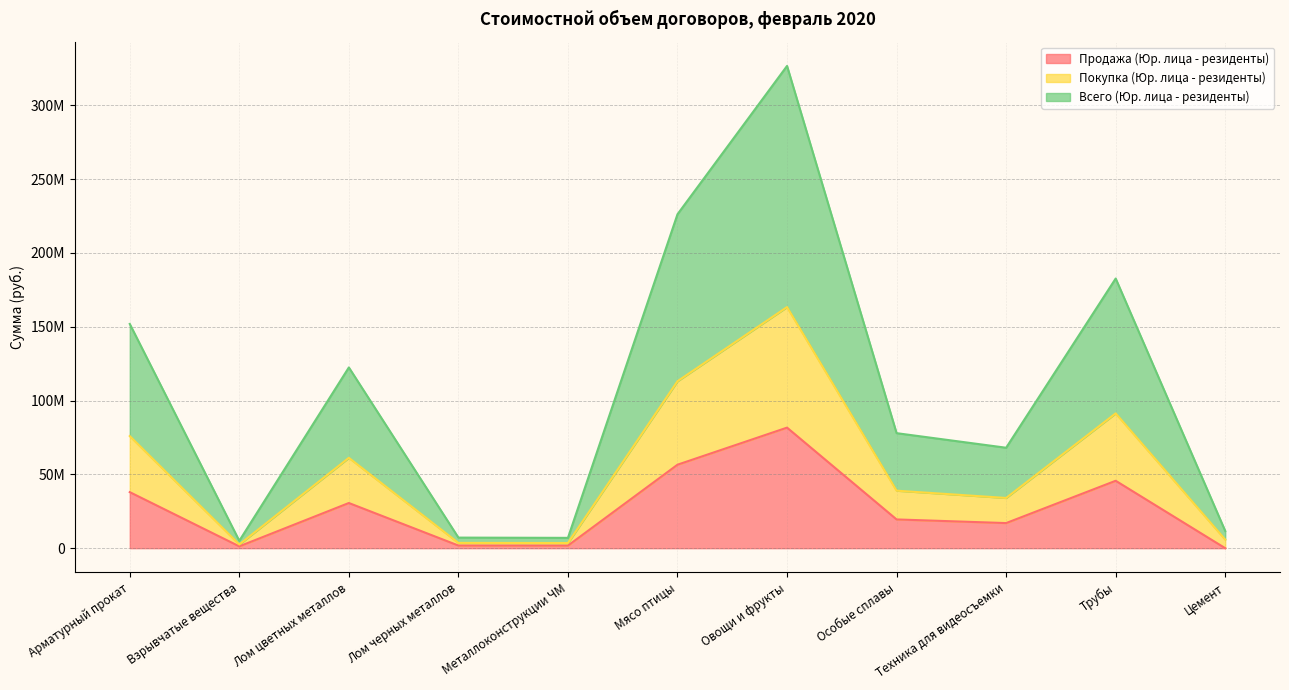

What is the value of the Всего (Юр. лица - резиденты) point at the 10th from the left?

182667600.0